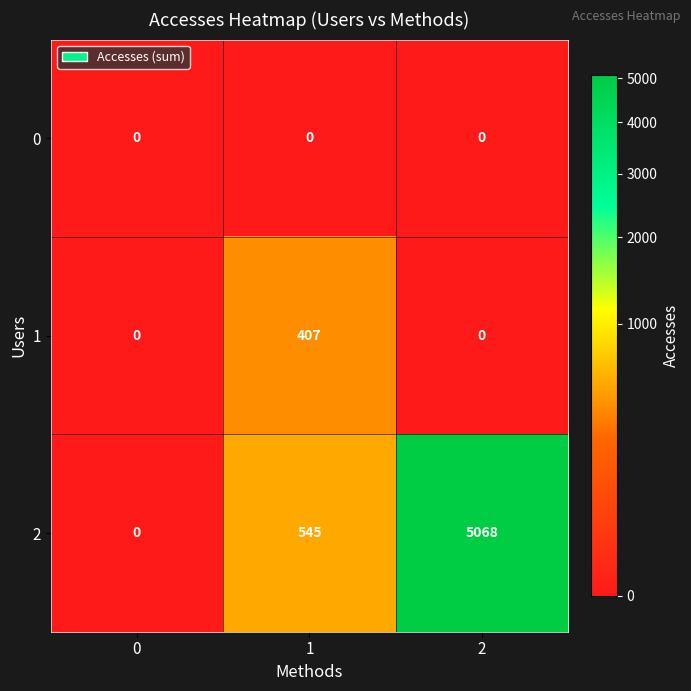

Reading right to left, list all the values displayed in this chart.

0: 0	0	0
1: 0	407	0
2: 5068	545	0